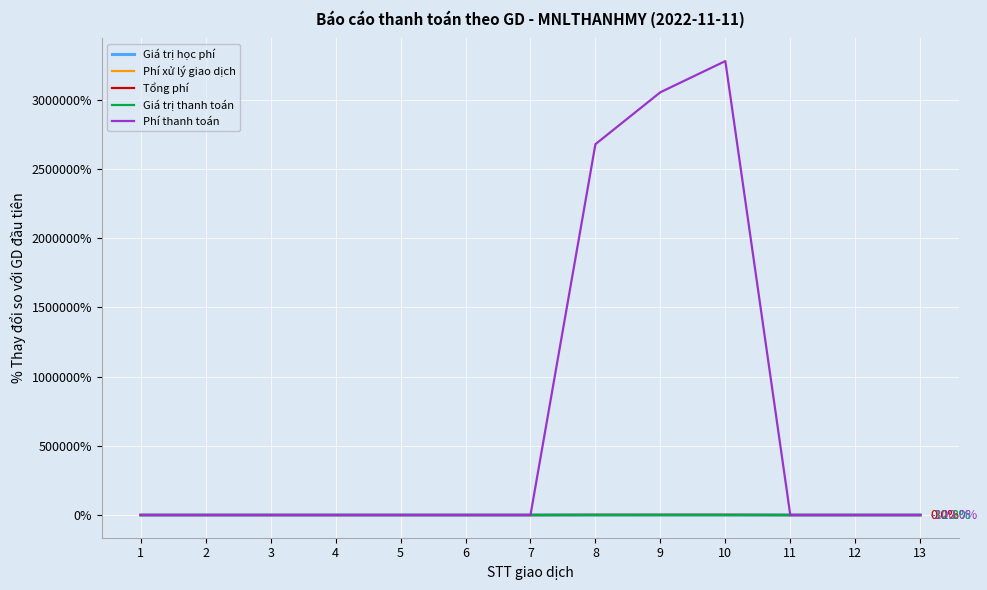

What is the average value of the Phí thanh toán series?

692784.6